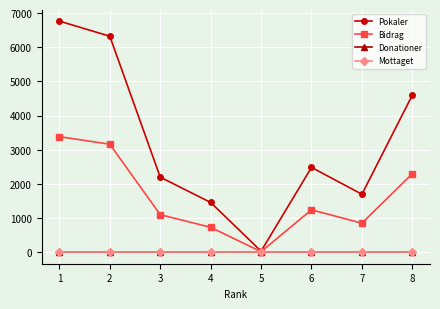

Is the value of Mottaget at 1 greater than the value of Bidrag at 5?

No